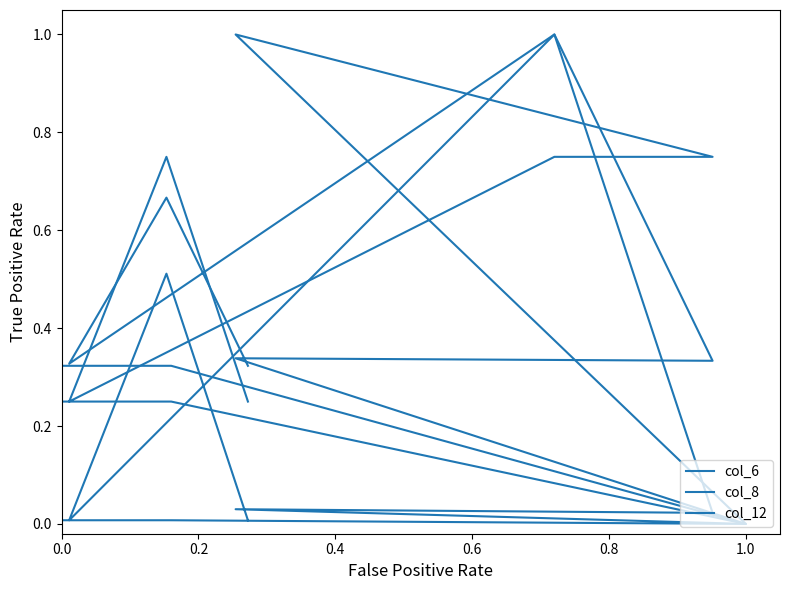

At which category is the sum across all series the highest?

1.0